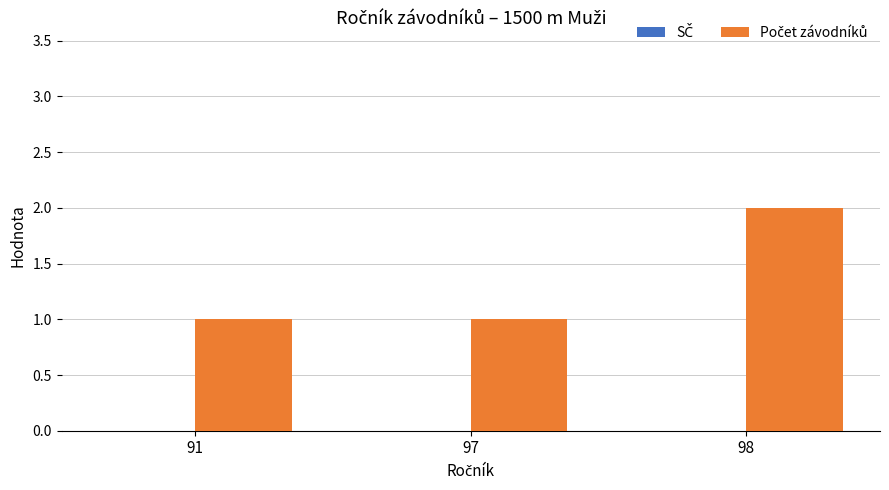

Reading left to right, list all the values displayed in this chart.

1	1	2